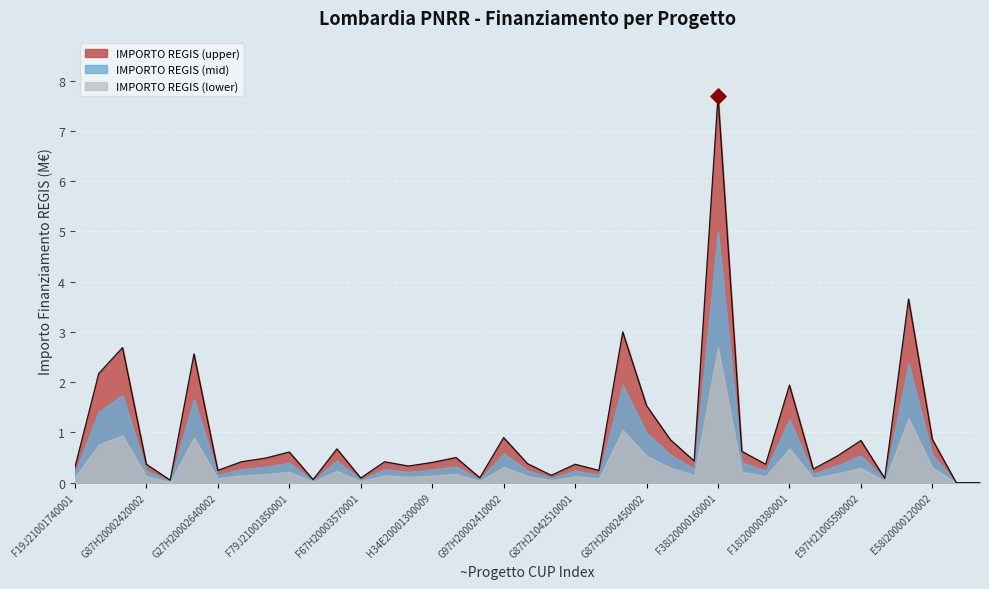

Which has a higher value, E97H21005590002 or 23?

23